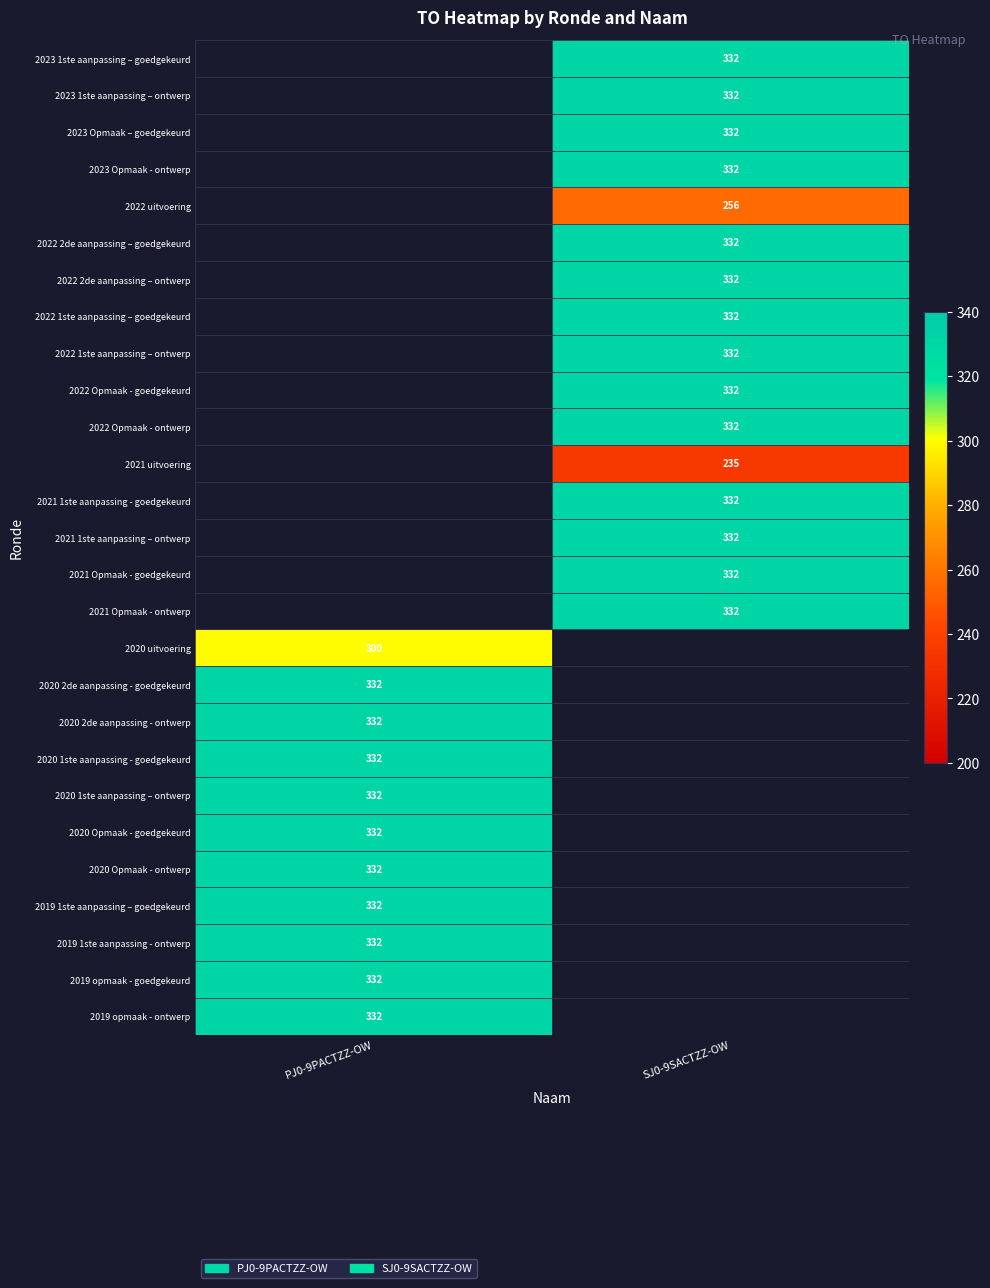

The 2023 1ste aanpassing – goedgekeurd series shows 332 at SJ0-9SACTZZ-OW. True or false?

True